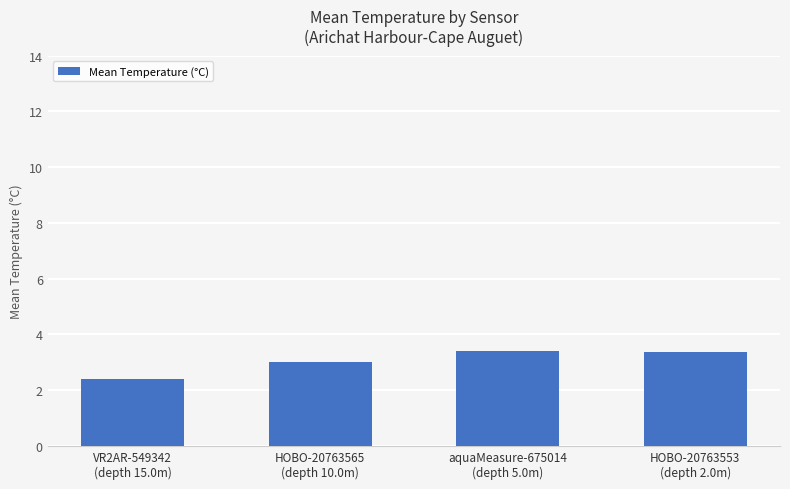

How many bars are there in total?

4